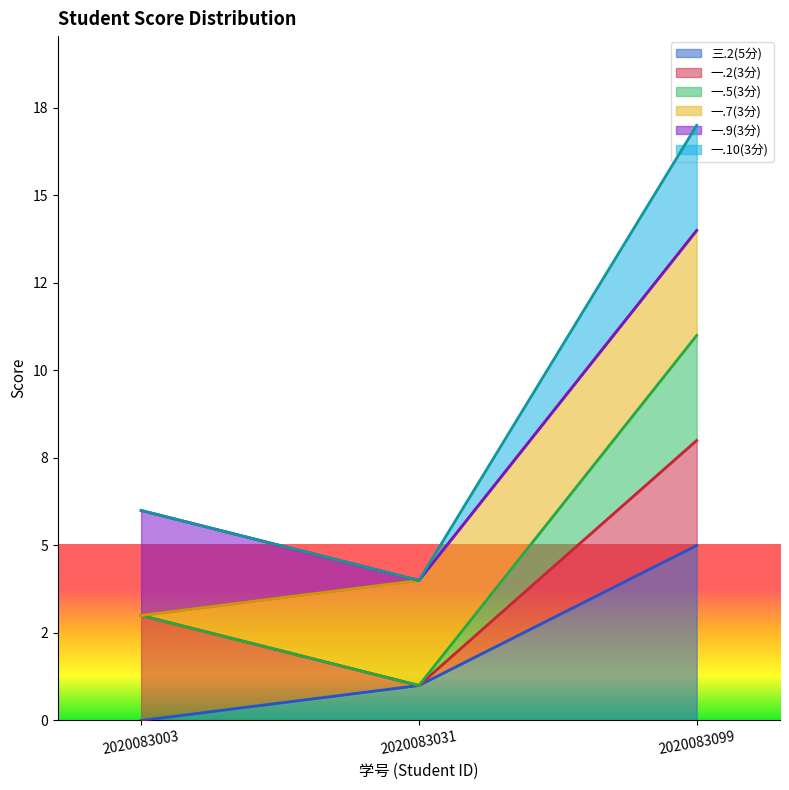

List the labels in order of 一.10(3分) value, largest first.

2020083099, 2020083003, 2020083031